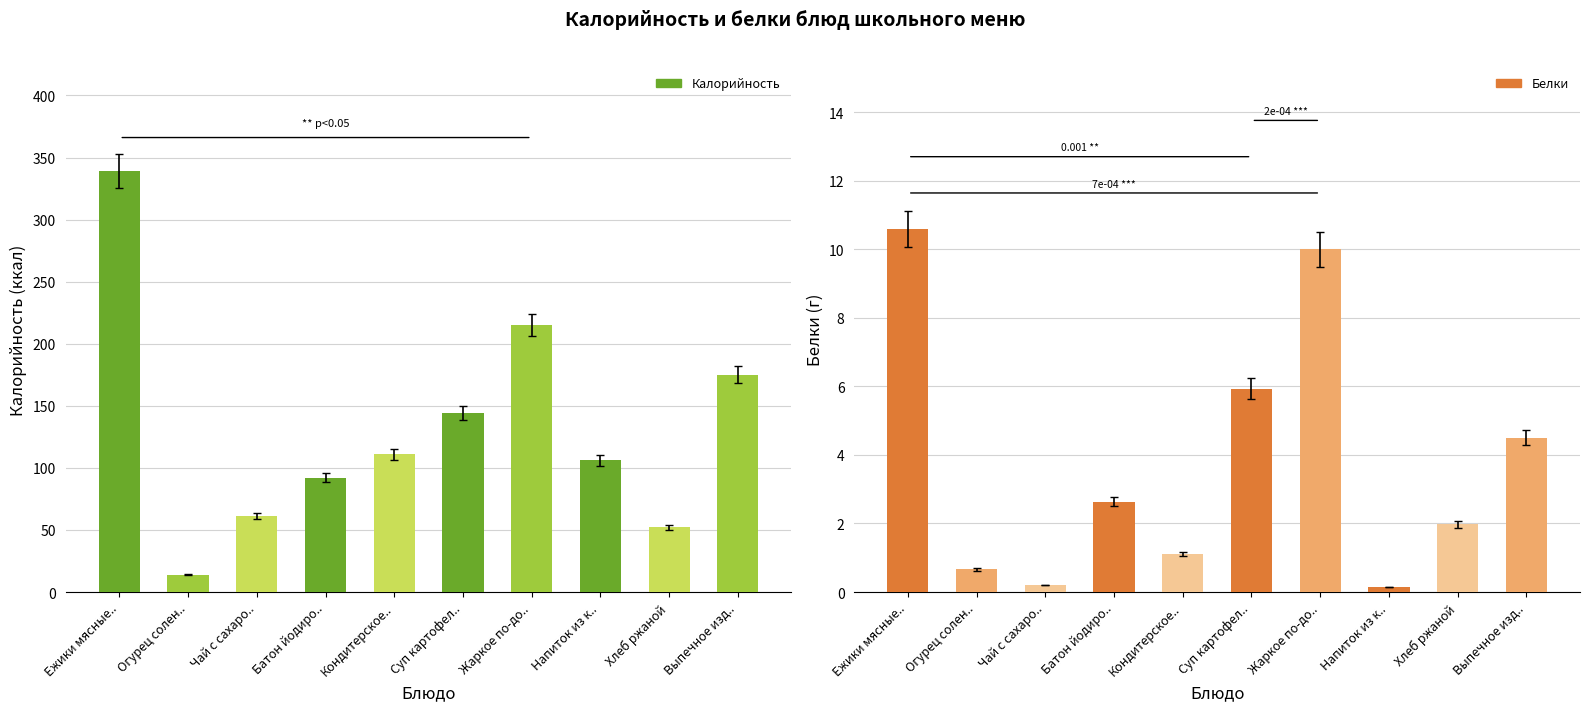

What is the greatest value displayed?

339.0